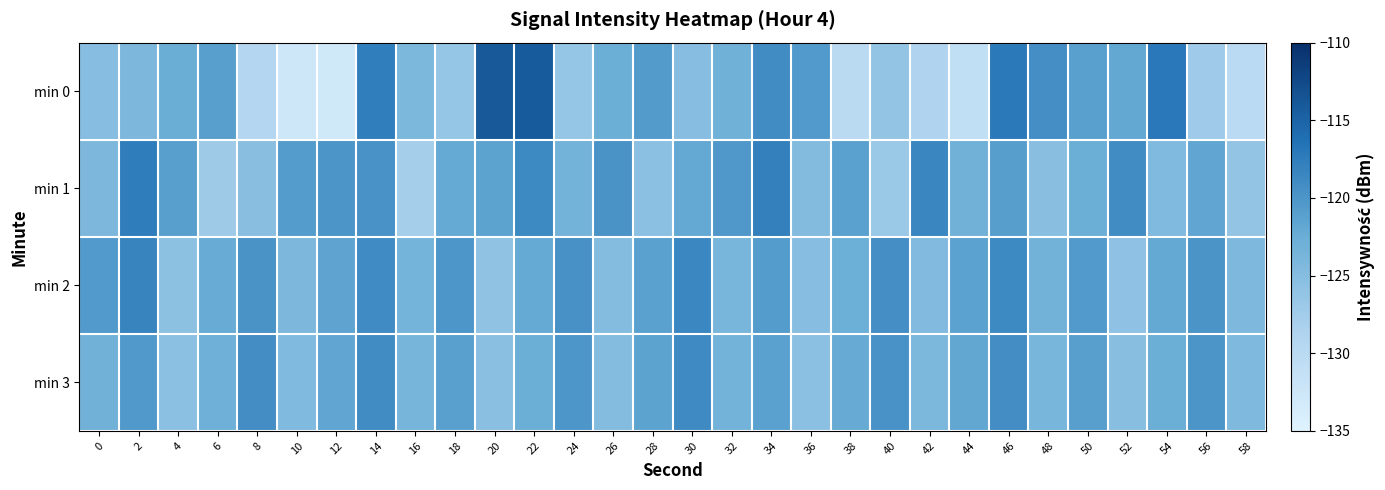

Which series has the largest range (max minus min)?

min 0